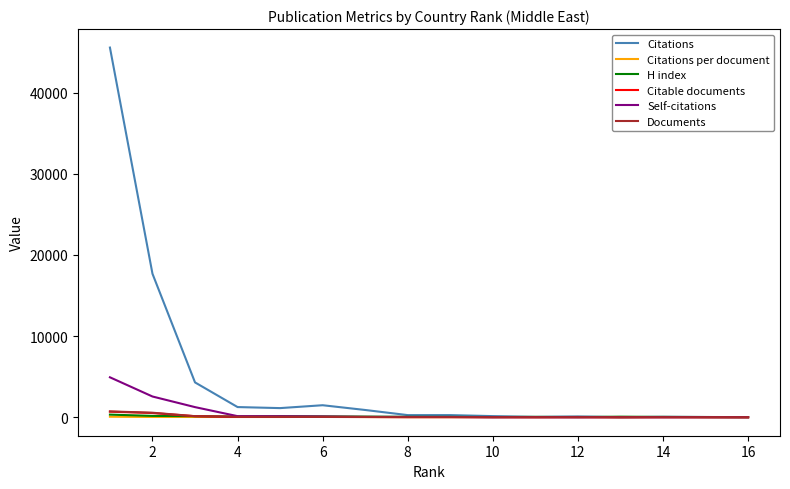

Which series has the largest range (max minus min)?

Citations